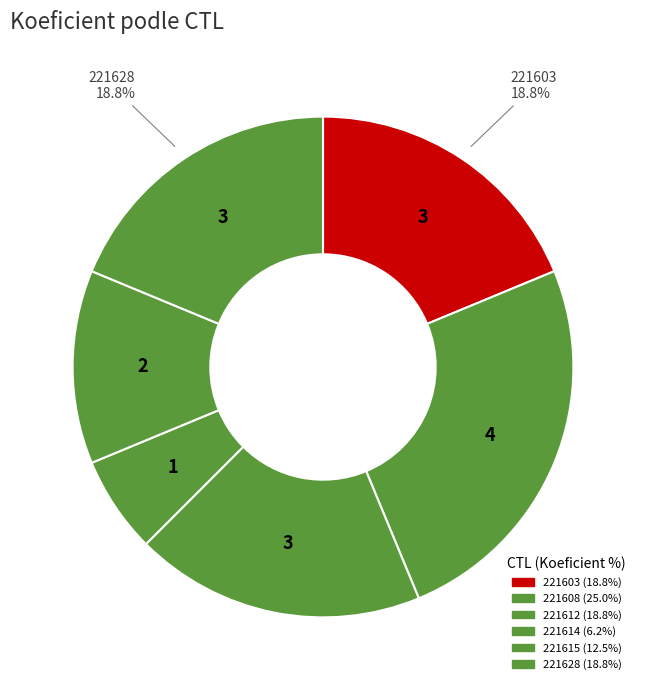

How many slices are in this pie chart?

6